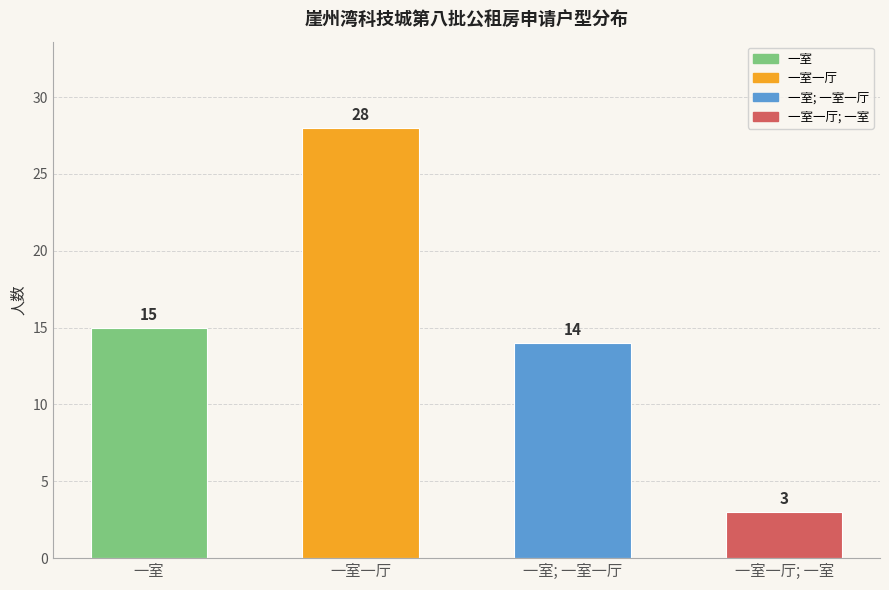

The chart shows a value of 14 at 一室; 一室一厅. True or false?

True